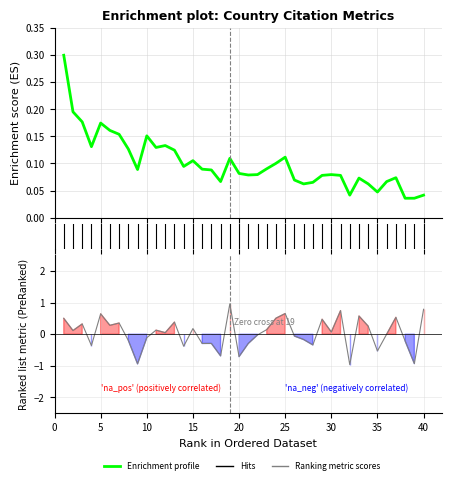

Which series ends up on top after the final intersection of Enrichment profile and Ranking metric scores?

Ranking metric scores